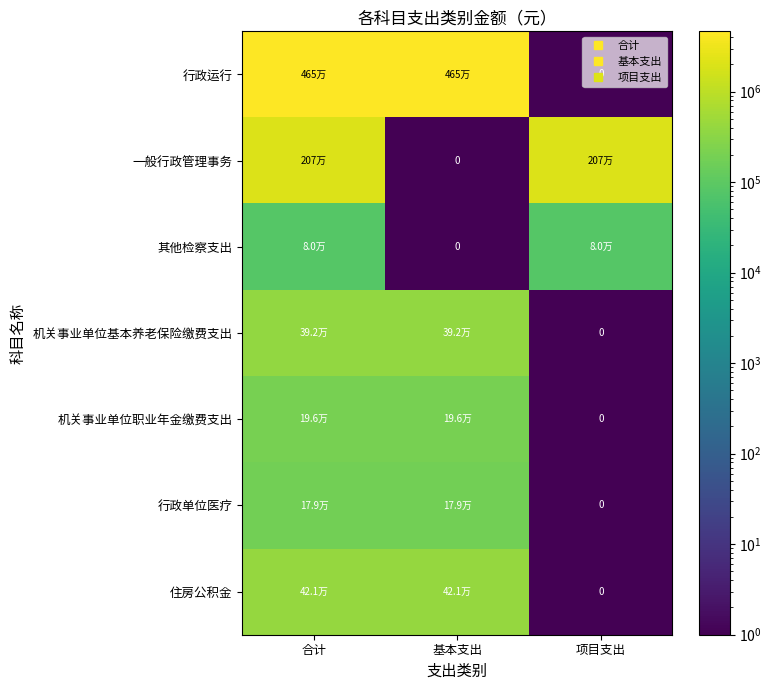

At which label does 住房公积金 reach its minimum?

项目支出